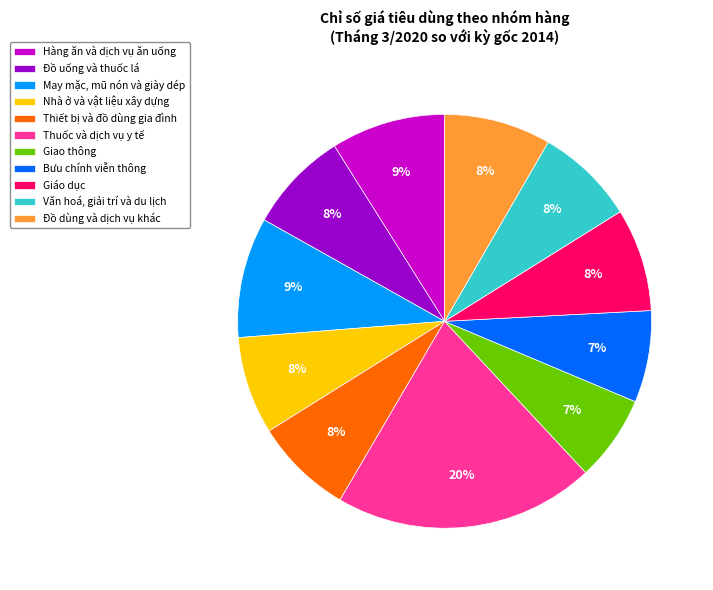

How many segments does this pie chart have?

11